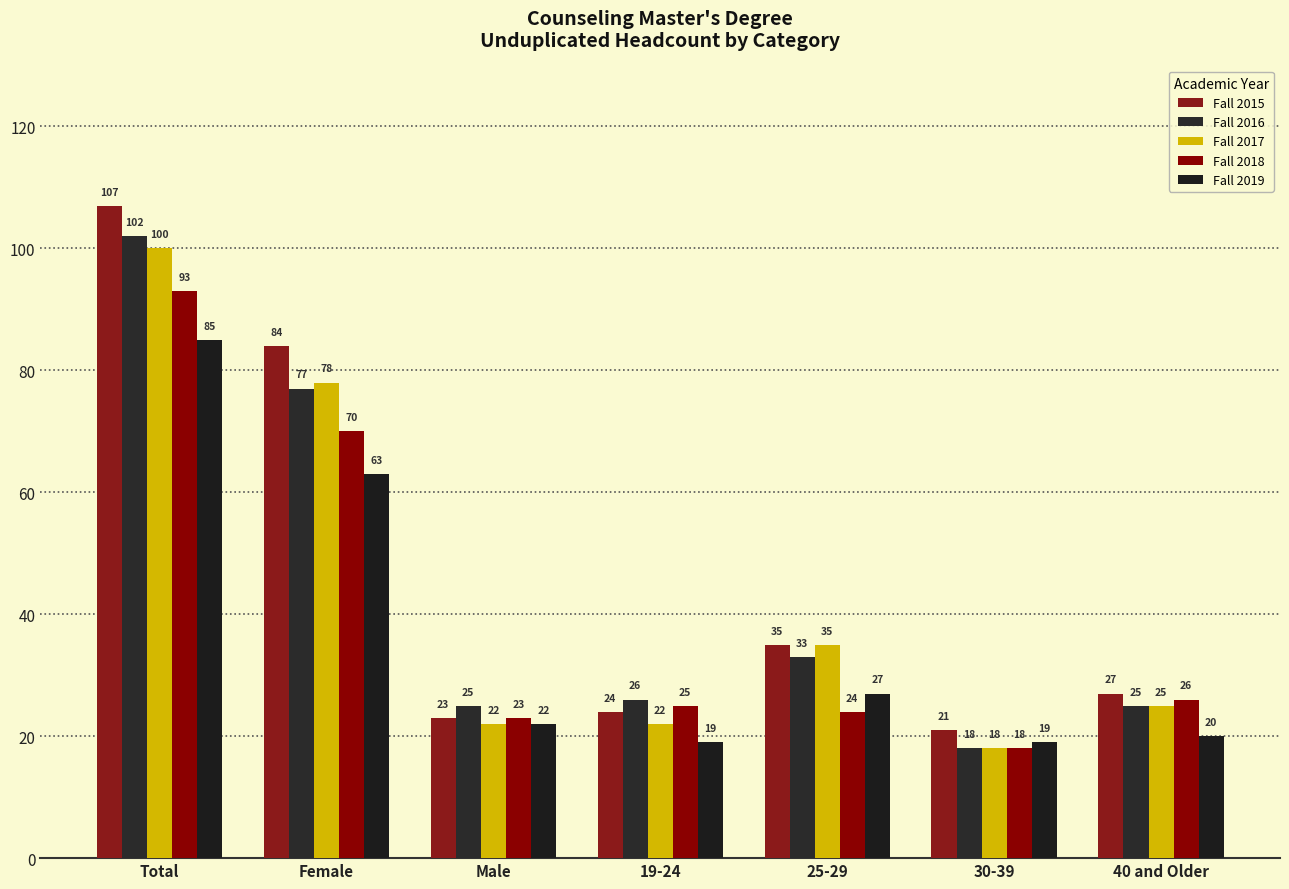

Is it true that Fall 2018 equals 12 at 30-39?

False